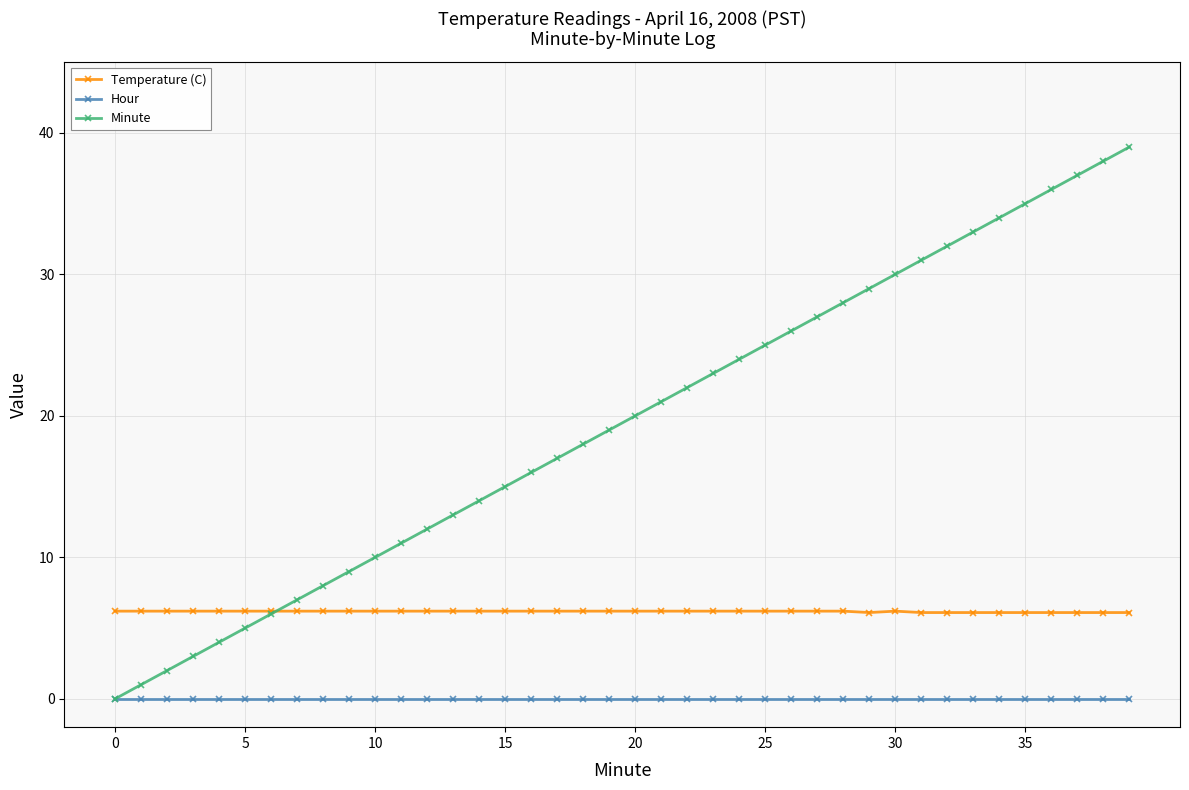

Which series has the largest range (max minus min)?

Minute